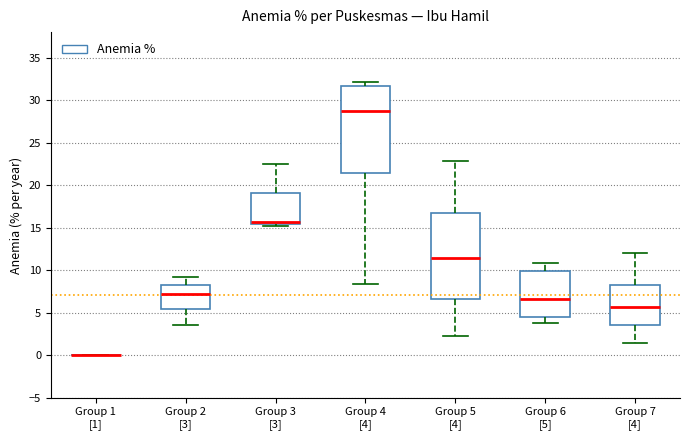

Reading left to right, read every box against the y-axis: the position of its median line, the range the box covers, and the ends of its whiskers. The values are not printed on the chart, so give them approximately, as read against the axis.

Group 1 [1]: box collapsed to a line at 0.0, whiskers 0.0 to 0.0
Group 2 [3]: median 7.0, box 5.5 to 8.0, whiskers 3.5 to 9.0
Group 3 [3]: median 15.5 (just above the box's lower edge), box 15.5 to 19.0, whiskers 15.0 to 22.5
Group 4 [4]: median 28.5, box 21.5 to 31.5, whiskers 8.5 to 32.0
Group 5 [4]: median 11.5, box 6.5 to 17.0, whiskers 2.0 to 23.0
Group 6 [5]: median 6.5, box 4.5 to 10.0, whiskers 4.0 to 11.0
Group 7 [4]: median 5.5, box 3.5 to 8.5, whiskers 1.5 to 12.0